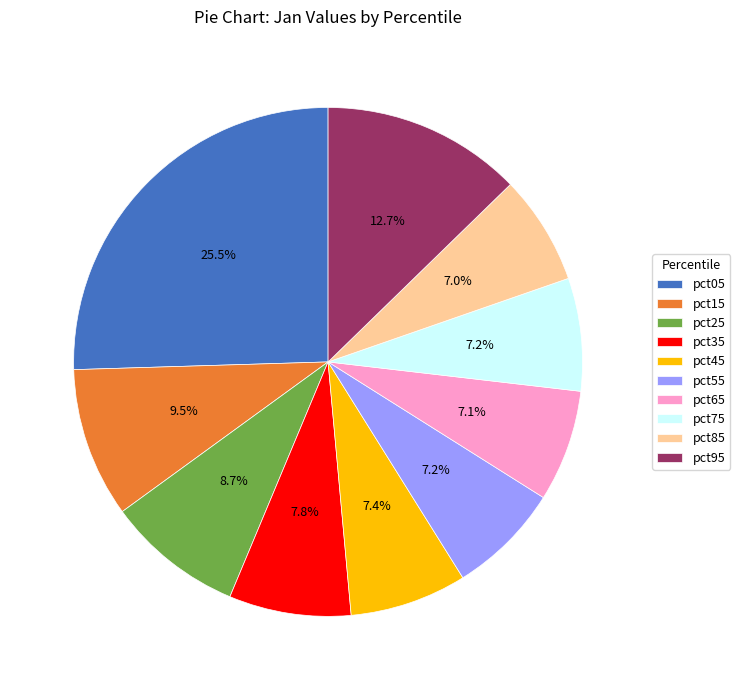

Which category has the biggest portion of the pie?

pct05